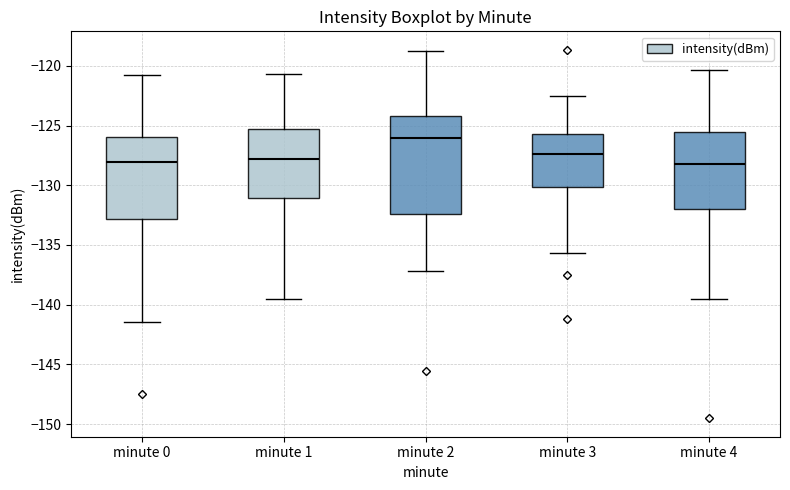

Reading left to right, read every box against the y-axis: the position of its median line, the range the box covers, and the ends of its whiskers. The values are not printed on the chart, so give them approximately, as read against the axis.

minute 0: median -128.0, box -133.0 to -126.0, whiskers -141.5 to -121.0
minute 1: median -128.0, box -131.0 to -125.5, whiskers -139.5 to -120.5
minute 2: median -126.0, box -132.5 to -124.0, whiskers -137.0 to -119.0
minute 3: median -127.5, box -130.0 to -125.5, whiskers -135.5 to -122.5
minute 4: median -128.0, box -132.0 to -125.5, whiskers -139.5 to -120.5